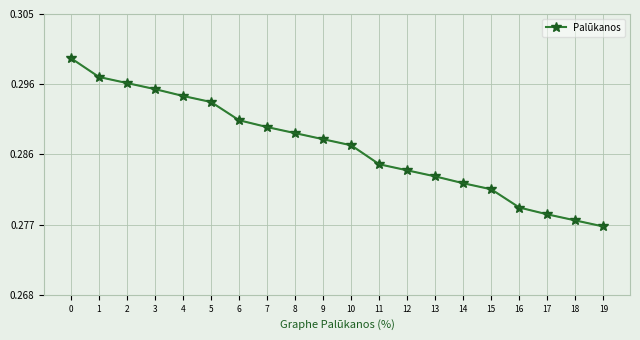

Does the chart have visible grid lines?

Yes